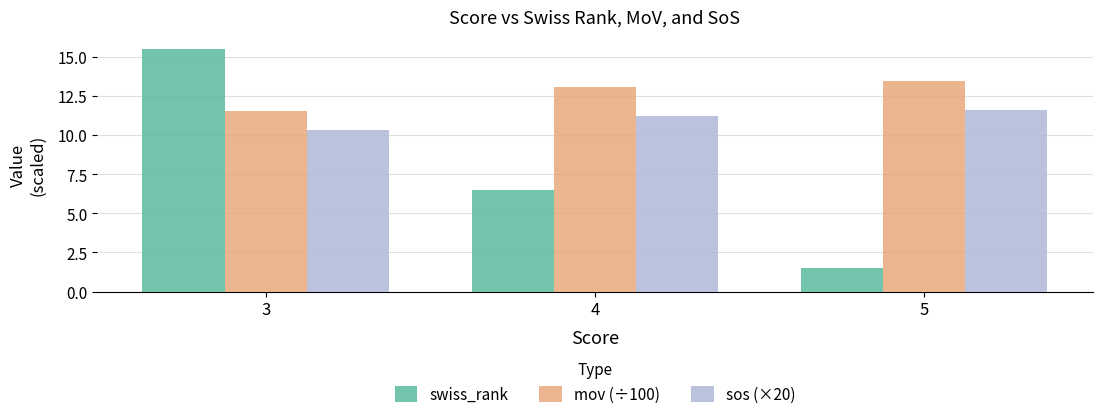

At how many categories does at least one series exceed 3?

3